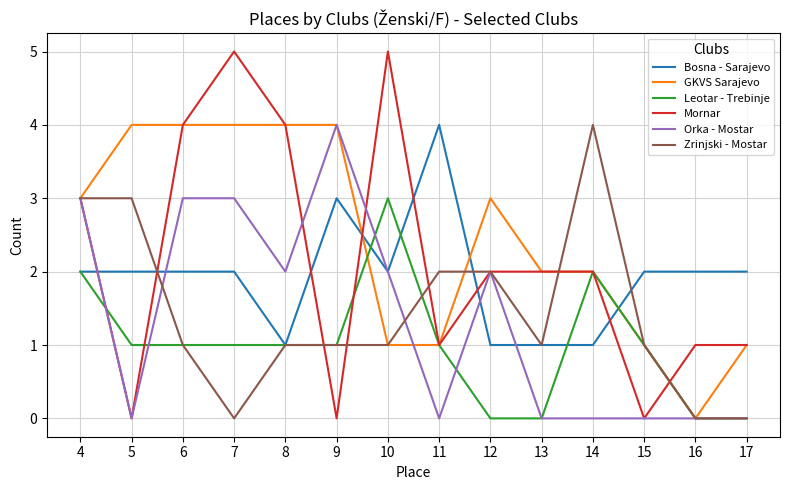

At which label does Bosna - Sarajevo reach its peak?

11